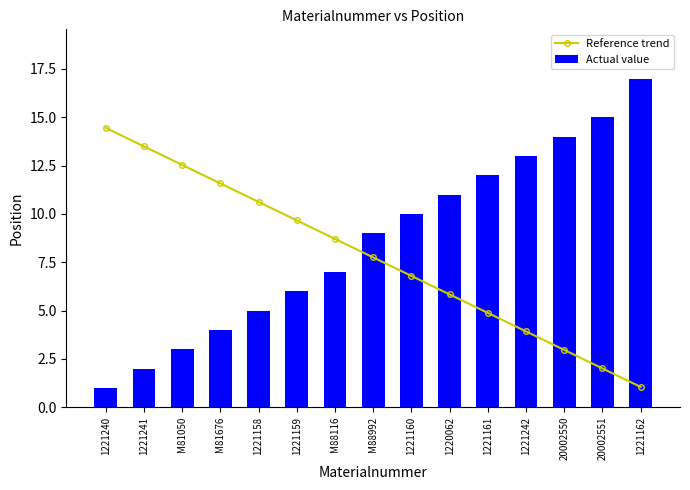

Which series has the widest spread of values?

Actual value